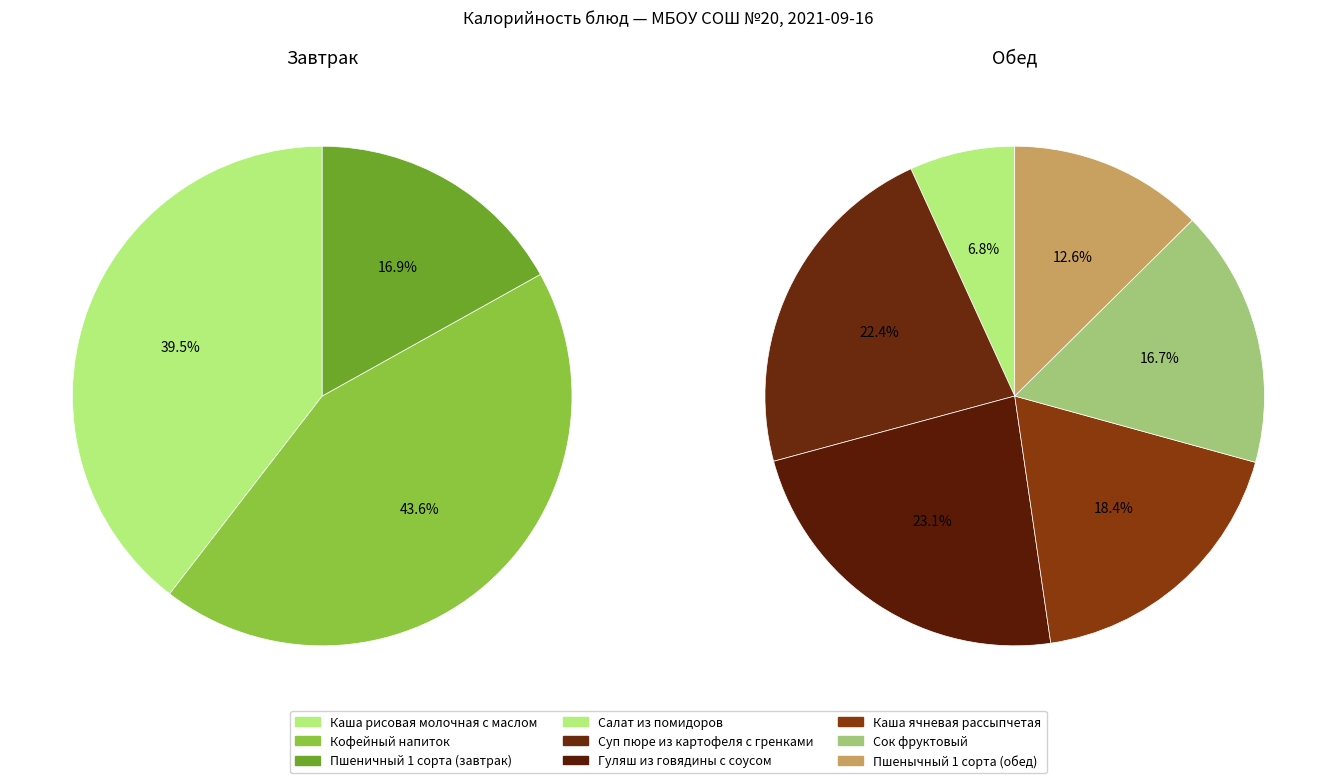

The Суп пюре из картофеля с гренками slice represents 25% of the pie. True or false?

False